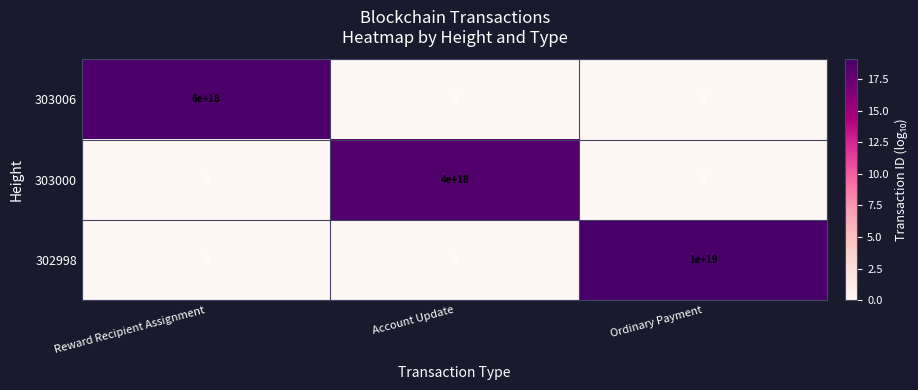

Which series has the largest total across all categories?

302998